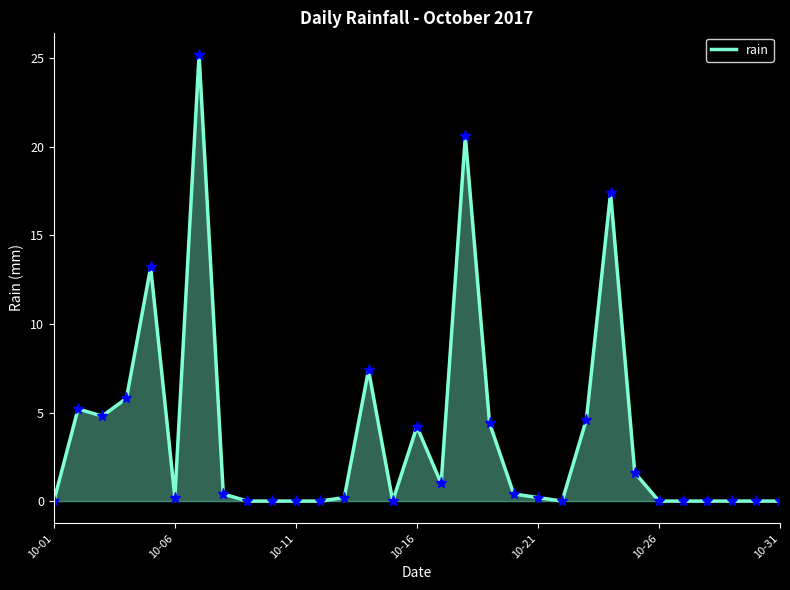

What is the difference between the maximum and minimum values?

25.2